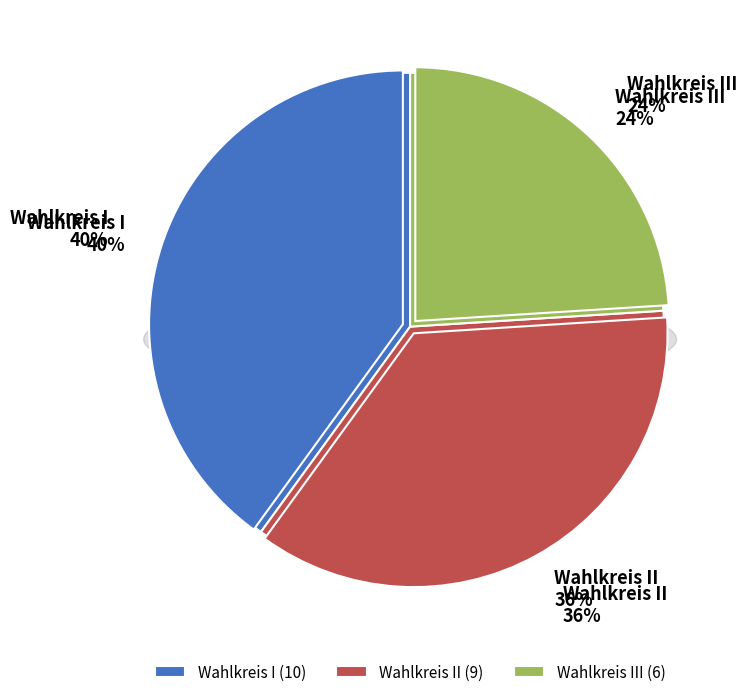

Rank the categories by value from highest to lowest.

Wahlkreis I, Wahlkreis II, Wahlkreis III